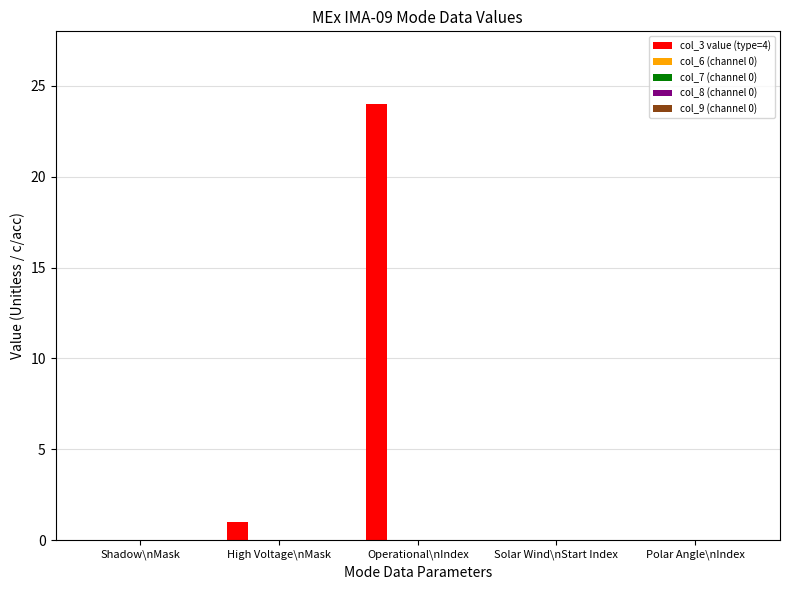

What is the sum of all values?

25